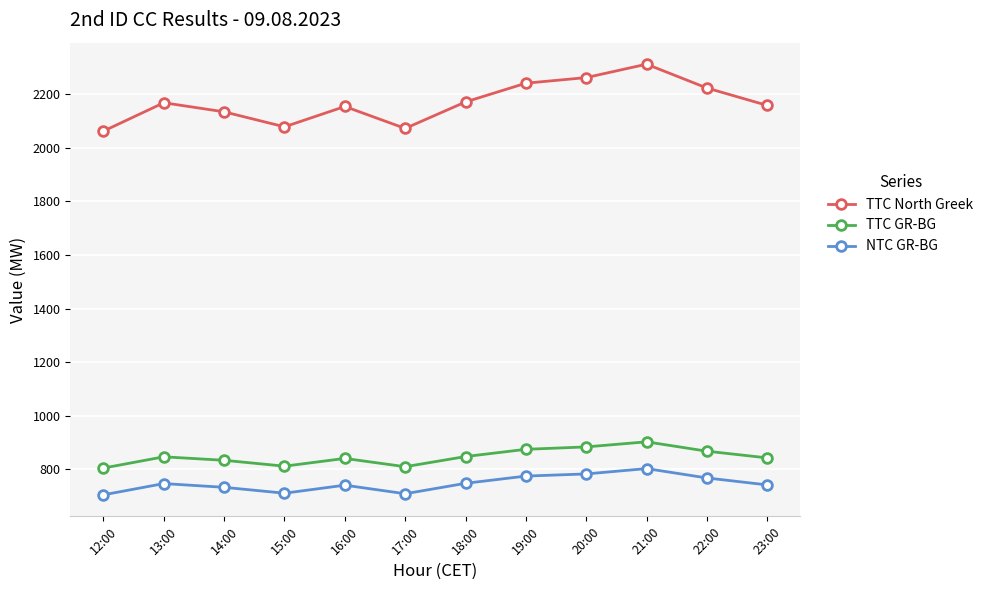

What is the minimum value for TTC North Greek?

2063